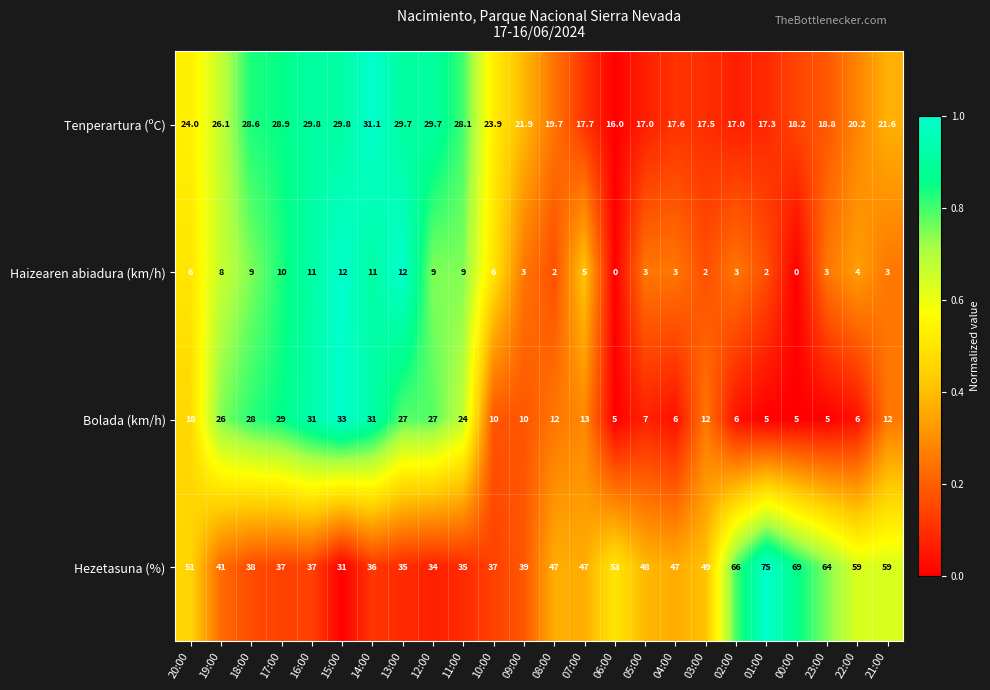

At which label is Hezetasuna (%) closest to 53?

06:00